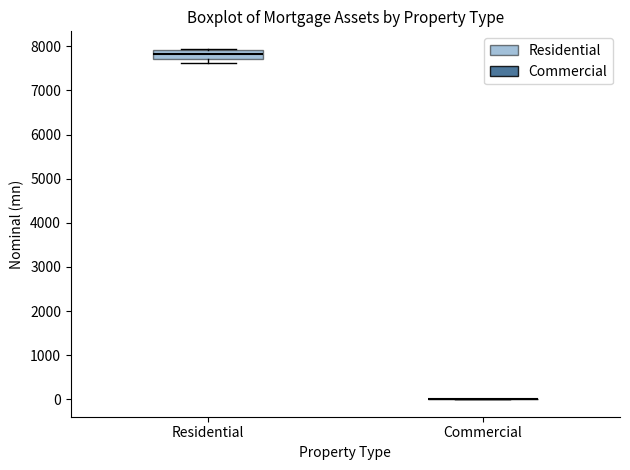

Reading left to right, transcribe this box plot: for each box, give where its median line is, the range the box spans, and where its two whiskers end, as read against the y-axis. The values are not printed on the chart, so give them approximately, as read against the axis.

Residential: median 7800, box 7700 to 7900, whiskers 7600 to 7900 (just above the box's upper edge)
Commercial: box collapsed to a line at 0, whiskers 0 to 0